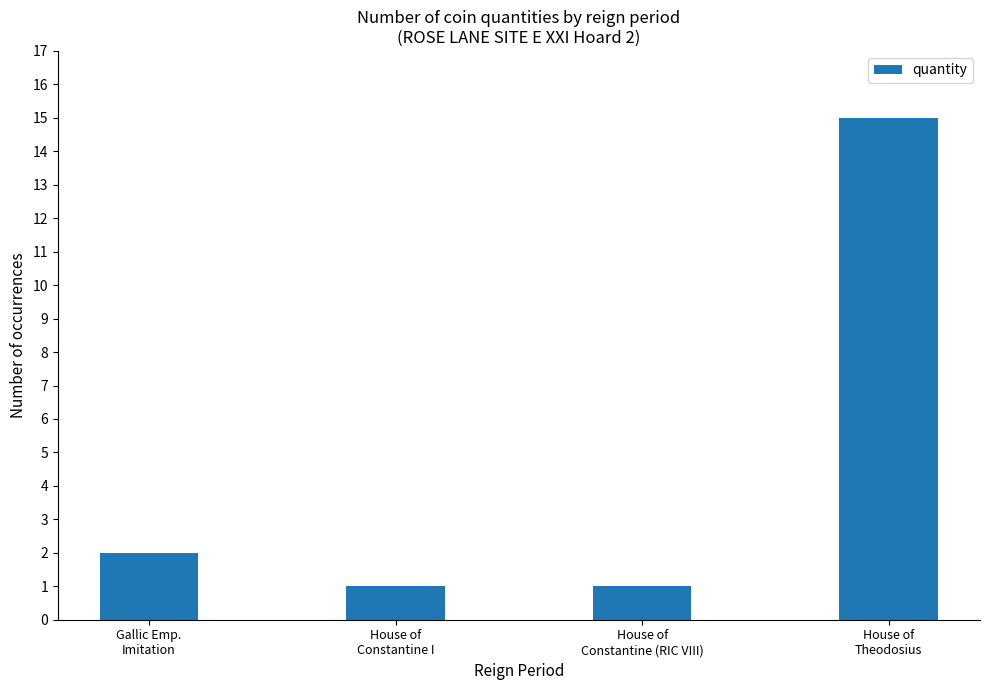

Count the number of categories in the chart.

4